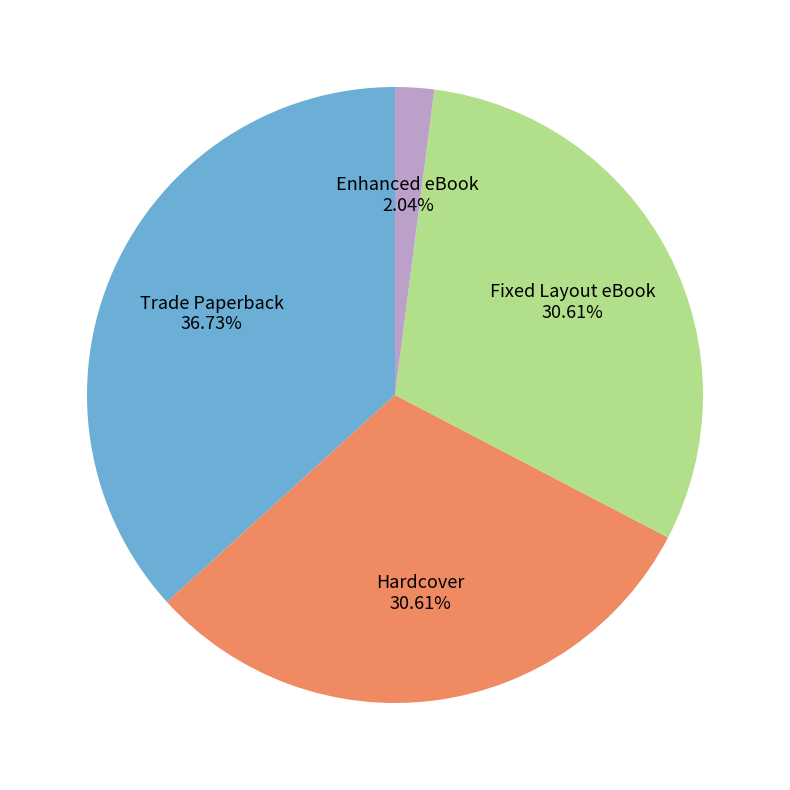

To the nearest percent, what is the average slice percentage?

25%